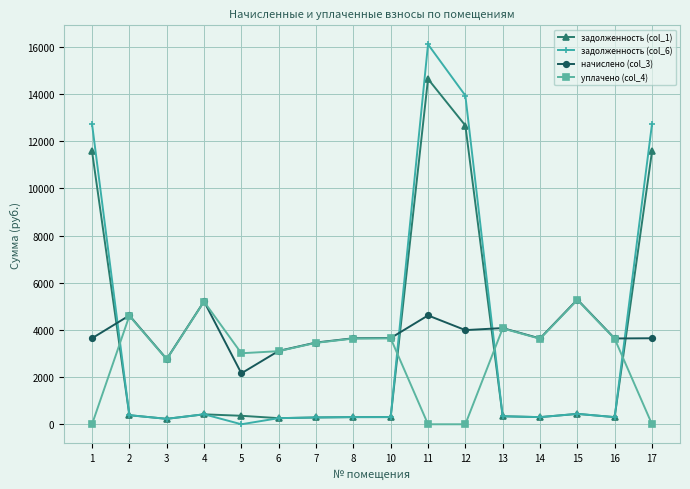

At which category does задолженность (col_6) reach its first local valley?

3